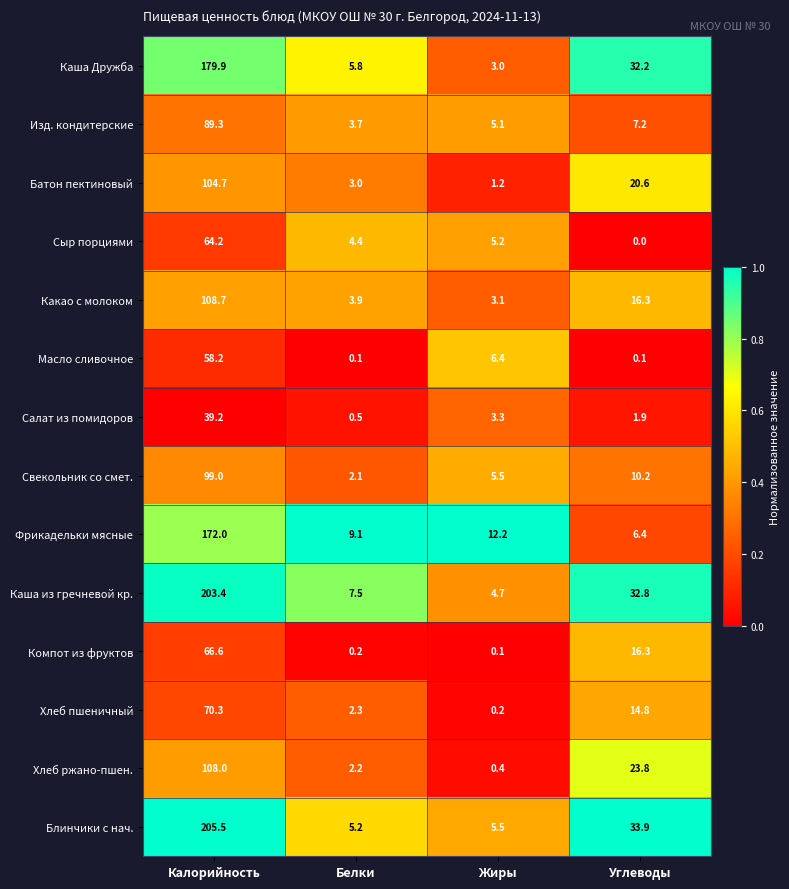

Between Калорийность and Жиры, which series saw the biggest shift?

Блинчики с нач.